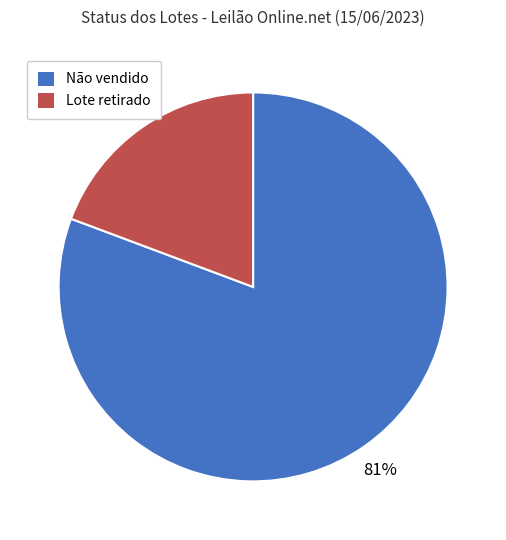

Which slice is the smallest?

Lote retirado